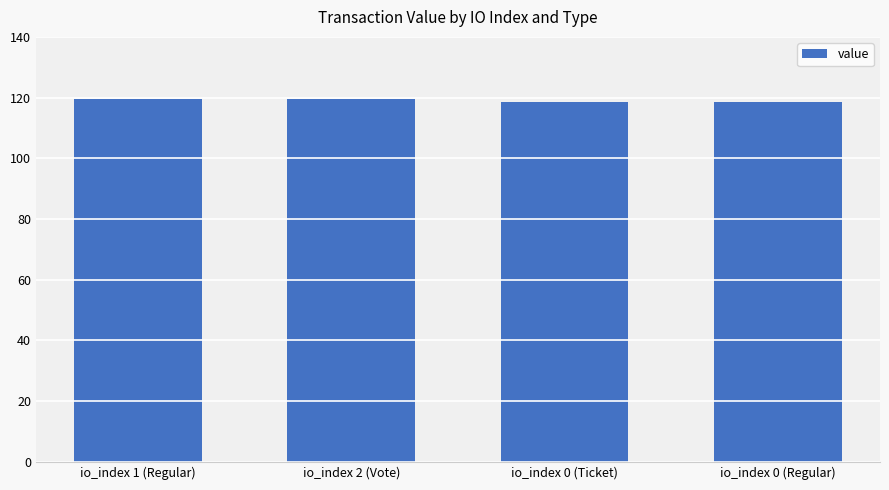

The value at io_index 0 (Regular) is 65.0. True or false?

False